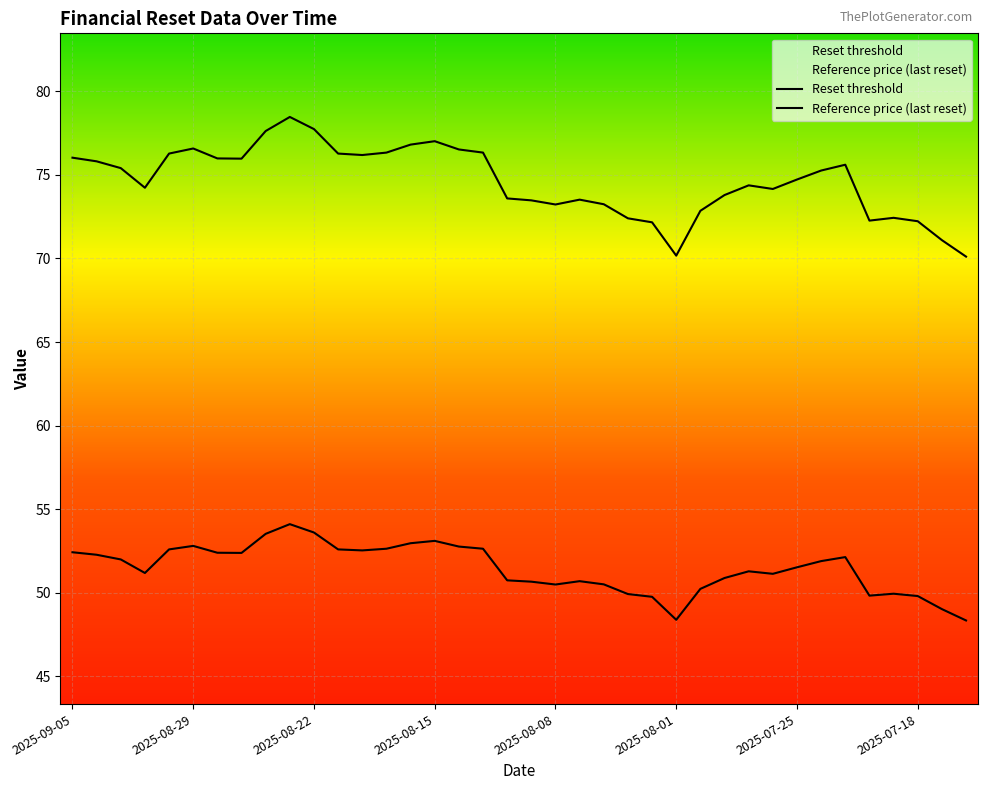

Which series has the largest range (max minus min)?

Reset threshold